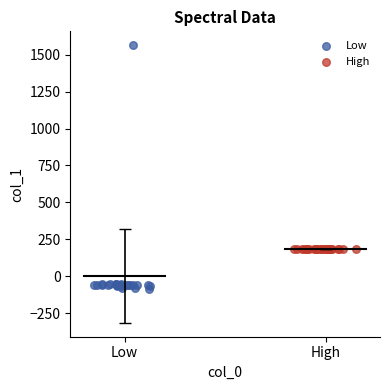

Which series has the largest Y range (max minus min)?

Low